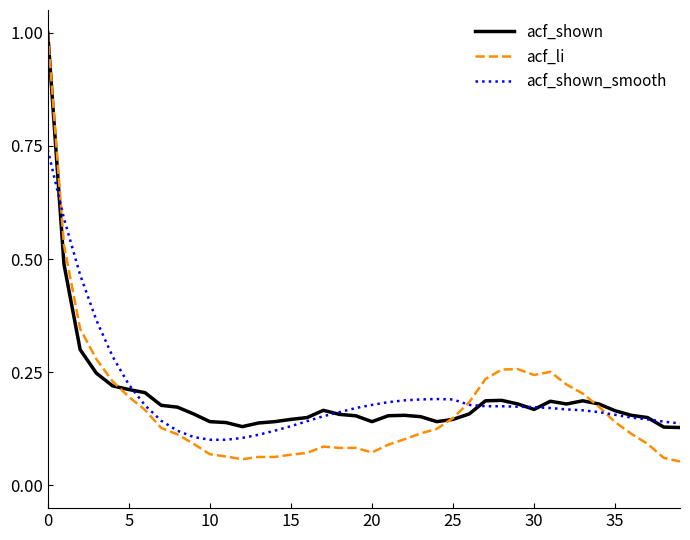

What are all the series names shown in the legend?

acf_shown, acf_li, acf_shown_smooth